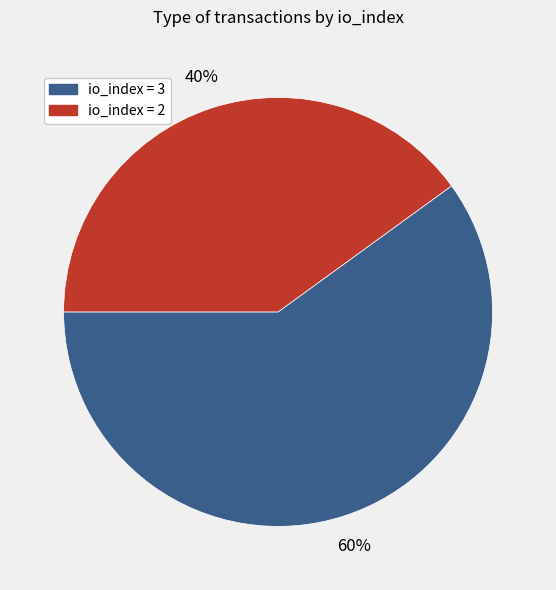

Count the number of slices in the pie.

2